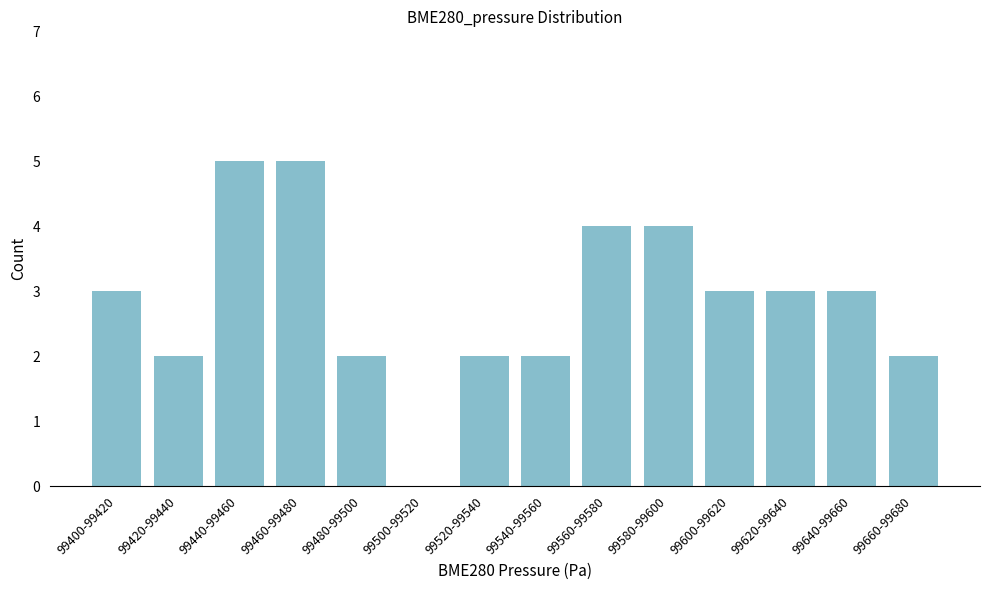

Reading left to right, what are all the values shown in this chart?

99400-99420=3	99420-99440=2	99440-99460=5	99460-99480=5	99480-99500=2	99500-99520=0	99520-99540=2	99540-99560=2	99560-99580=4	99580-99600=4	99600-99620=3	99620-99640=3	99640-99660=3	99660-99680=2